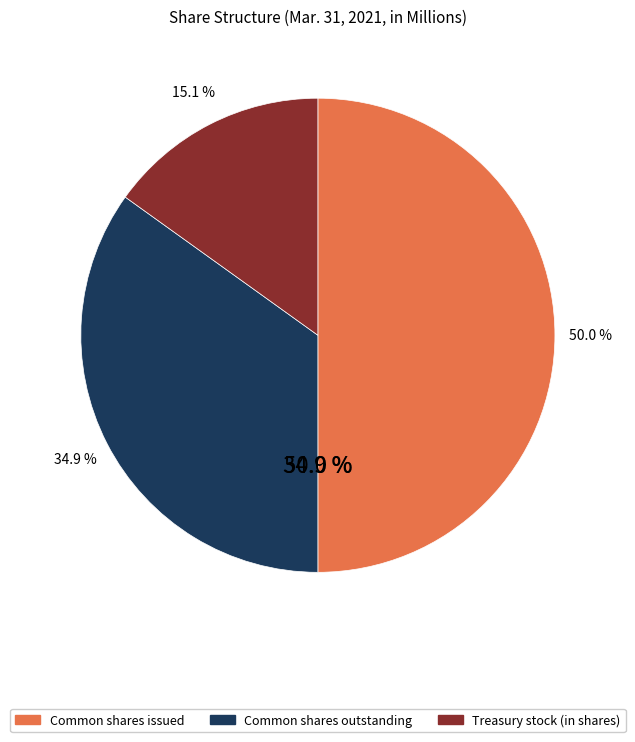

Count the number of slices in the pie.

3